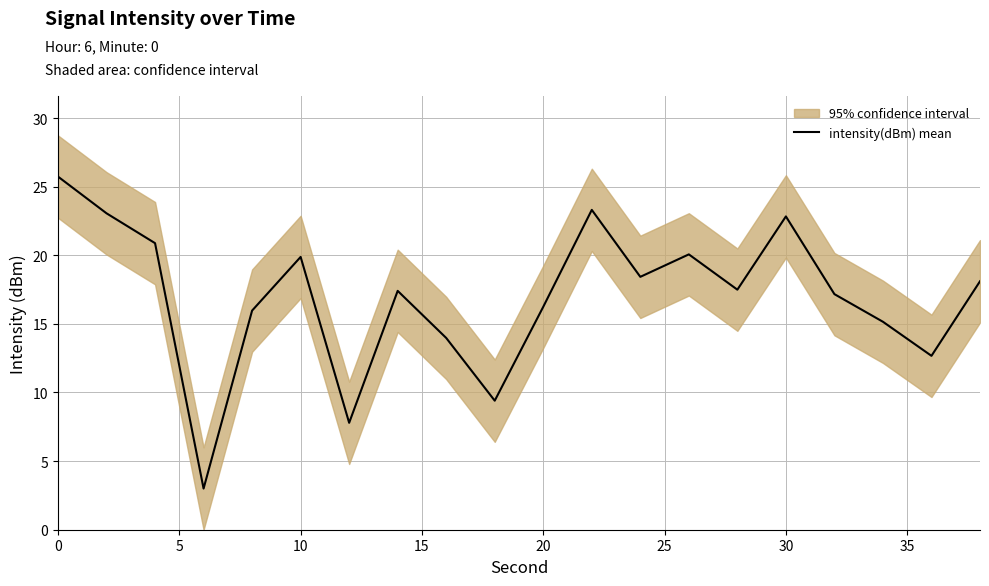

The intensity(dBm) mean series shows 11.2 at 20. True or false?

False